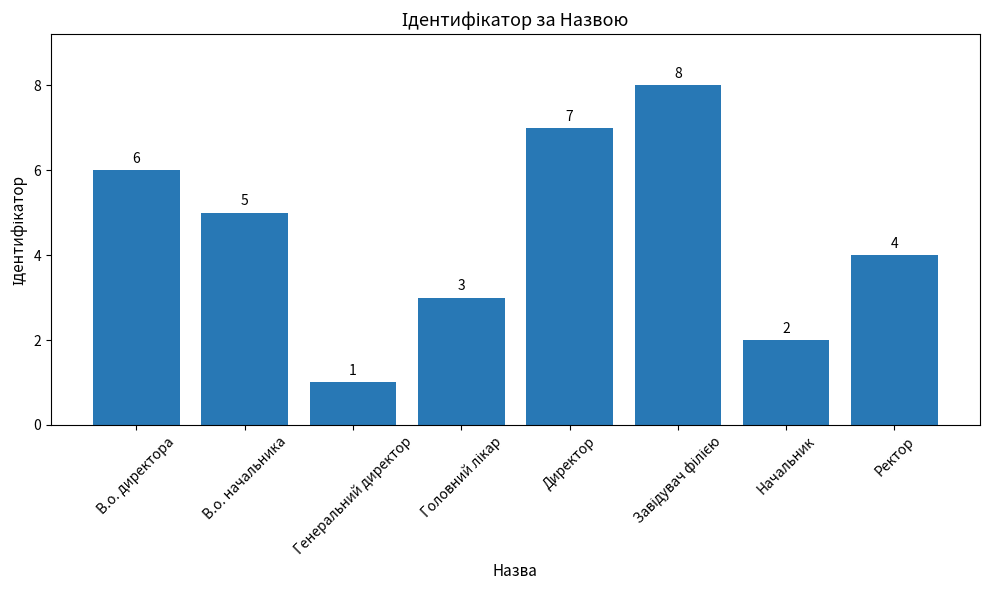

Count the values in the range 3 to 7.

5